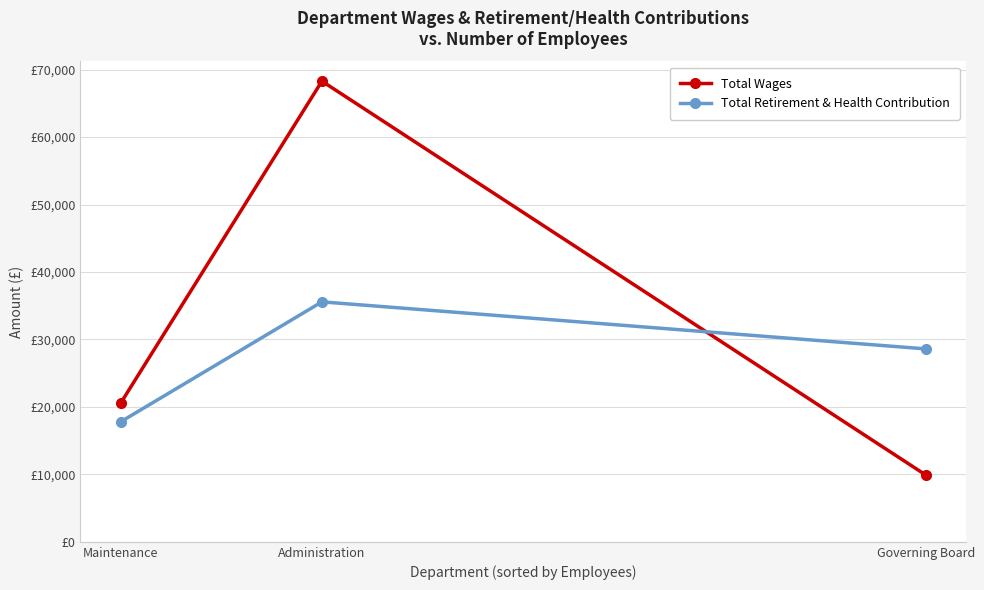

What are all the series names shown in the legend?

Total Wages, Total Retirement & Health Contribution